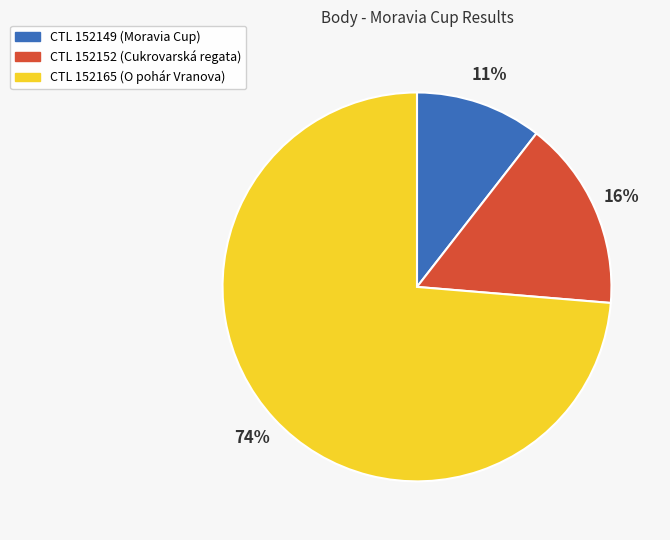

Is there a majority slice in this chart?

Yes